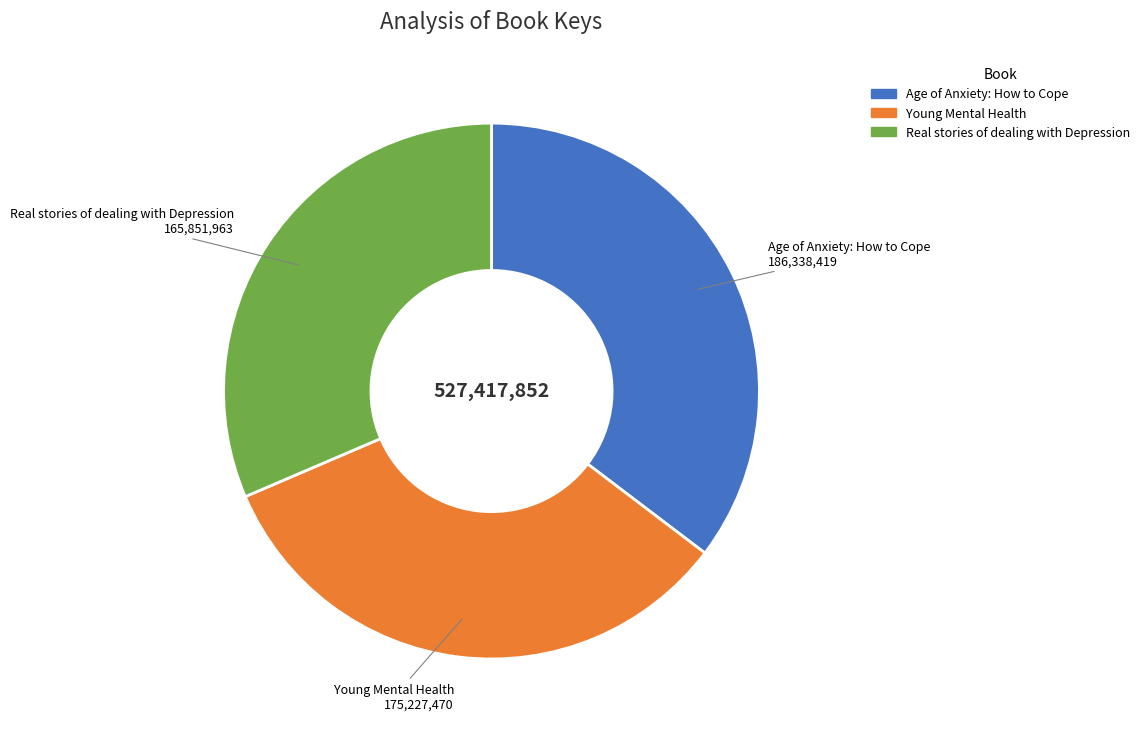

Rank the categories by value from highest to lowest.

Age of Anxiety: How to Cope, Young Mental Health, Real stories of dealing with Depression